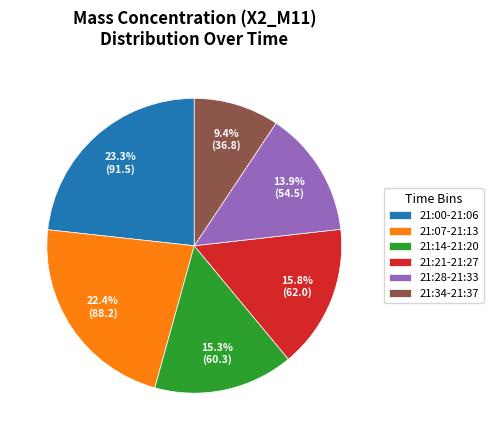

Do 21:21-21:27 and 21:00-21:06 together represent more than half of the pie?

No